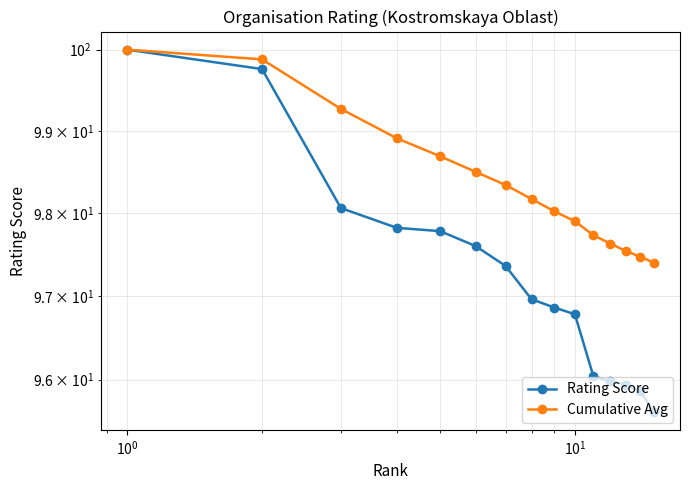

True or false: Rating Score and Cumulative Avg cross at least once.

False